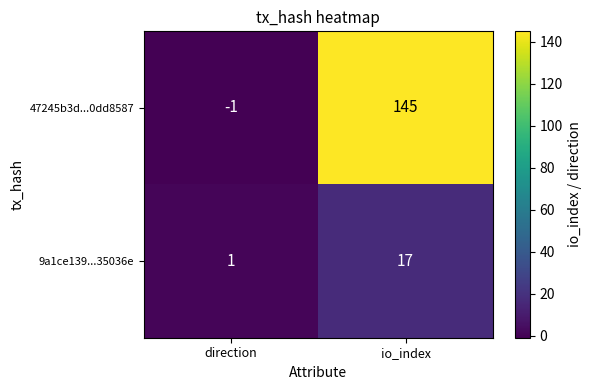

At which label does 9a1ce139...35036e reach its peak?

io_index